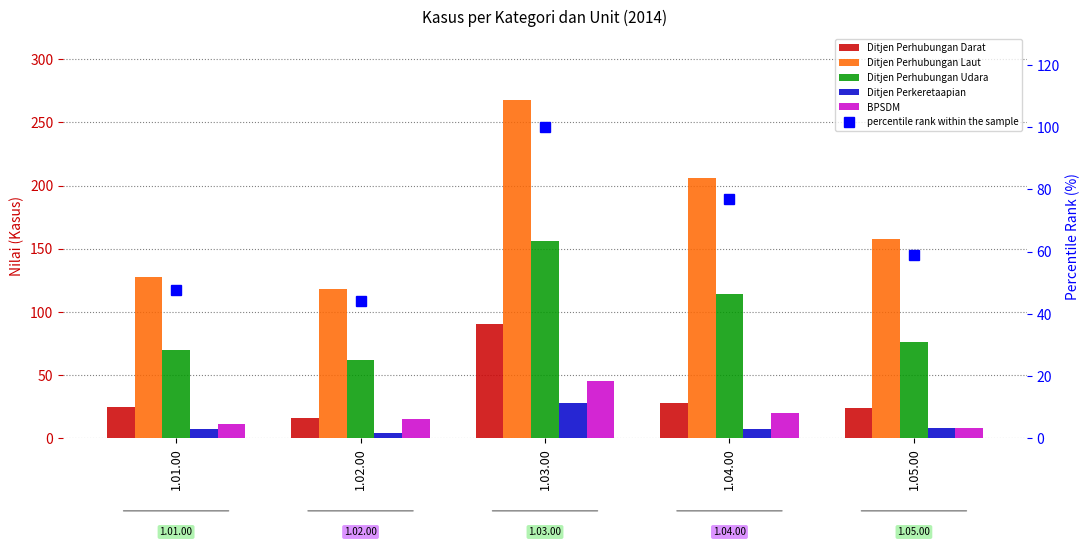

What is the difference between the highest and lowest values at 1.04.00?

199.0